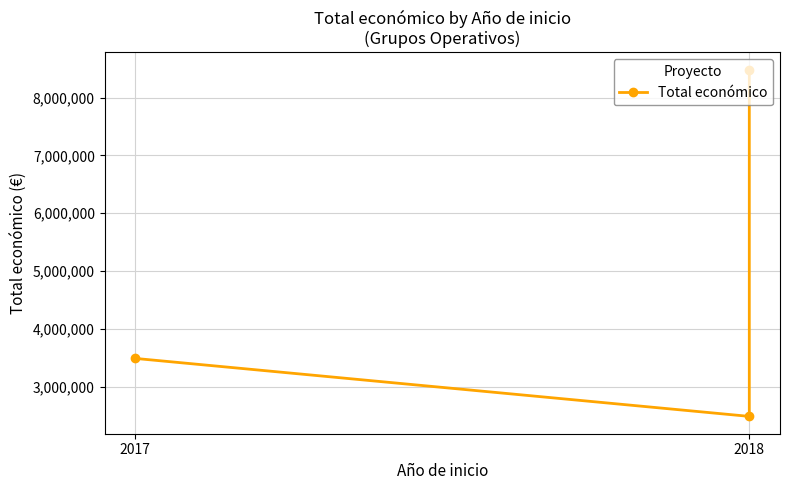

What is the value of the 2nd point from the left?

2483714